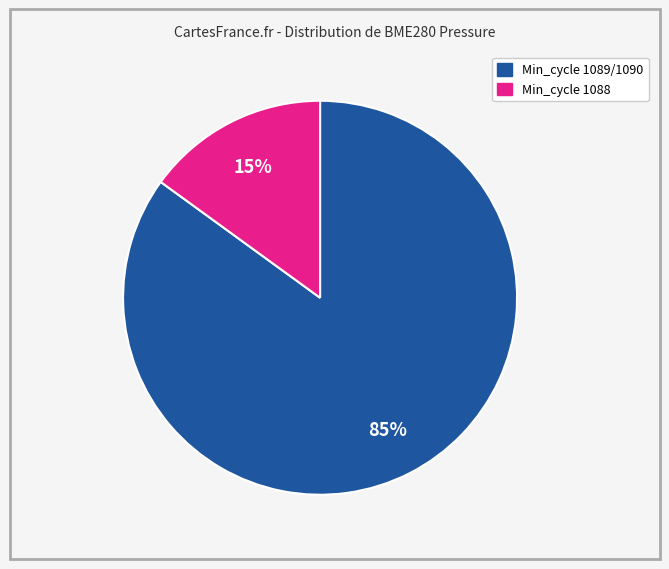

Is there a majority slice in this chart?

Yes